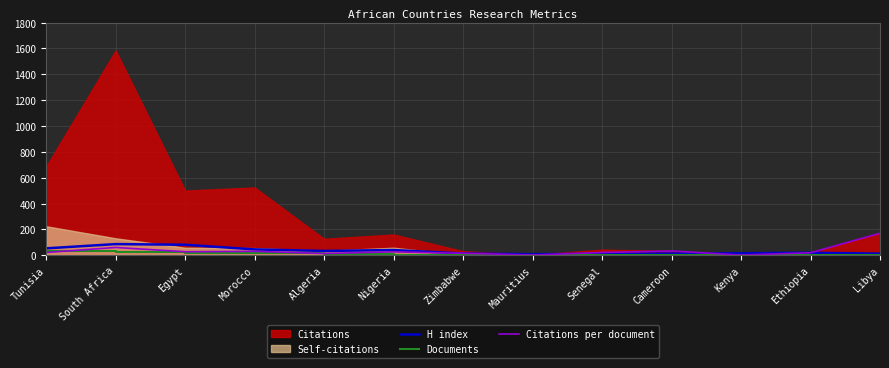

What is the smallest value displayed?

1.0